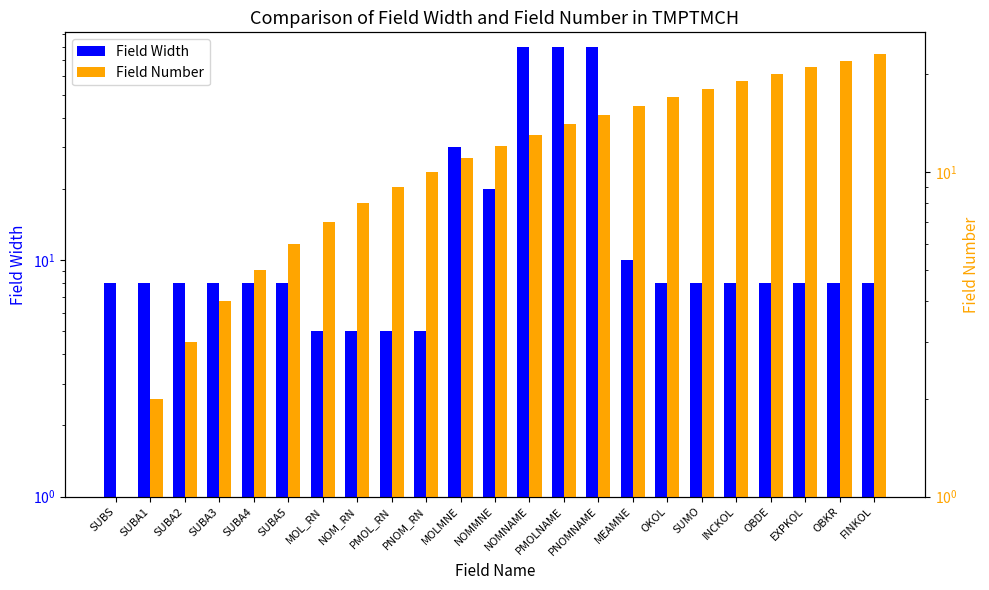

Reading left to right, transcribe all the data shown in this chart.

Field Width: 8	8	8	8	8	8	5	5	5	5	30	20	80	80	80	10	8	8	8	8	8	8	8
Field Number: 1	2	3	4	5	6	7	8	9	10	11	12	13	14	15	16	17	18	19	20	21	22	23